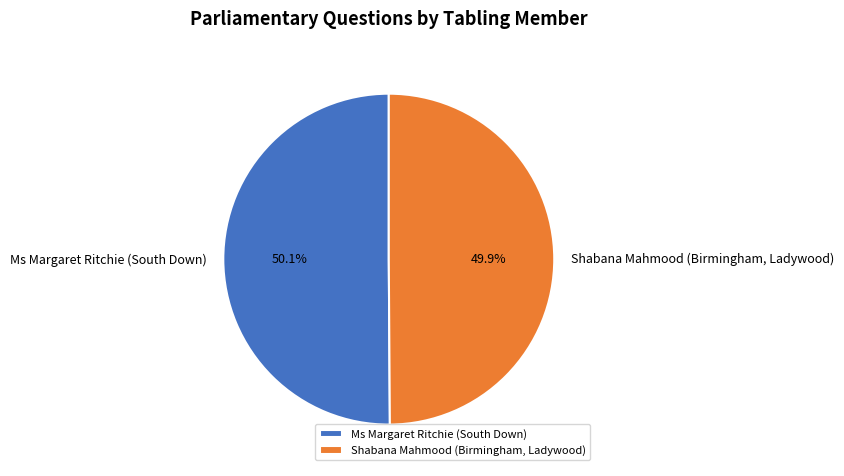

Count the number of slices in the pie.

2